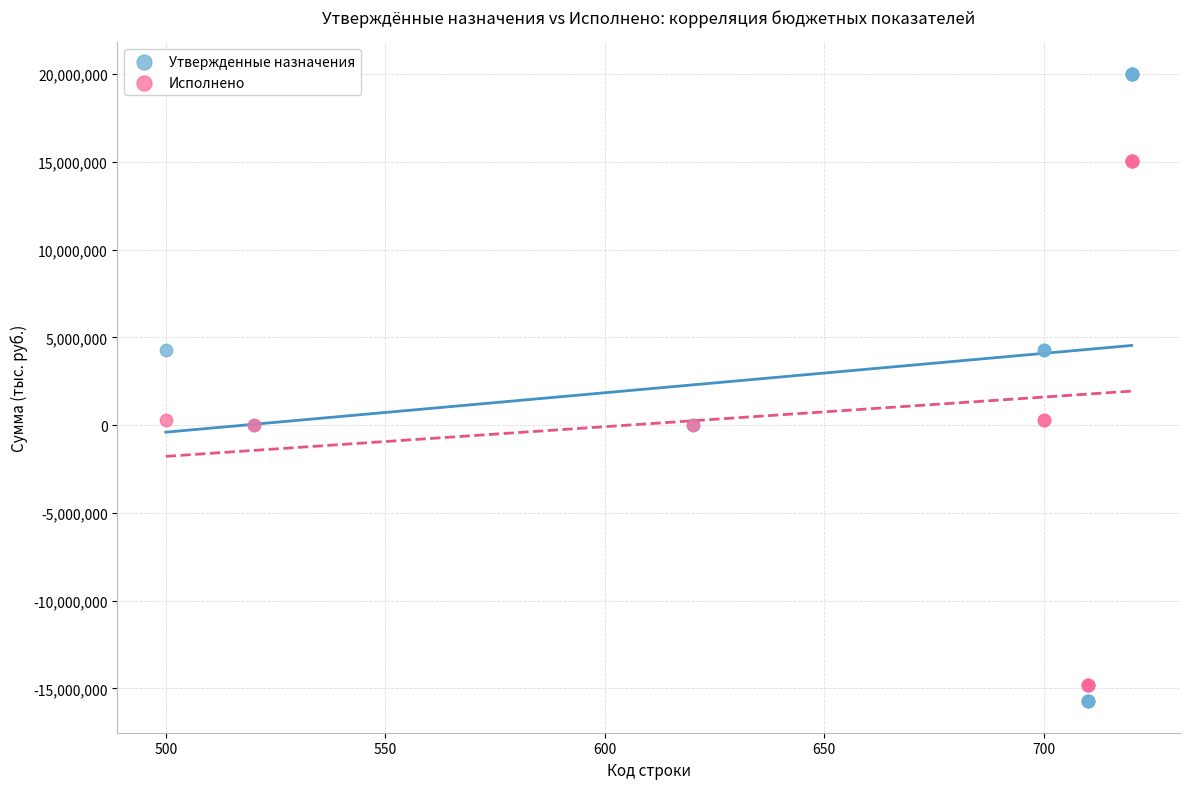

Which series contains the highest Y value?

Утвержденные назначения